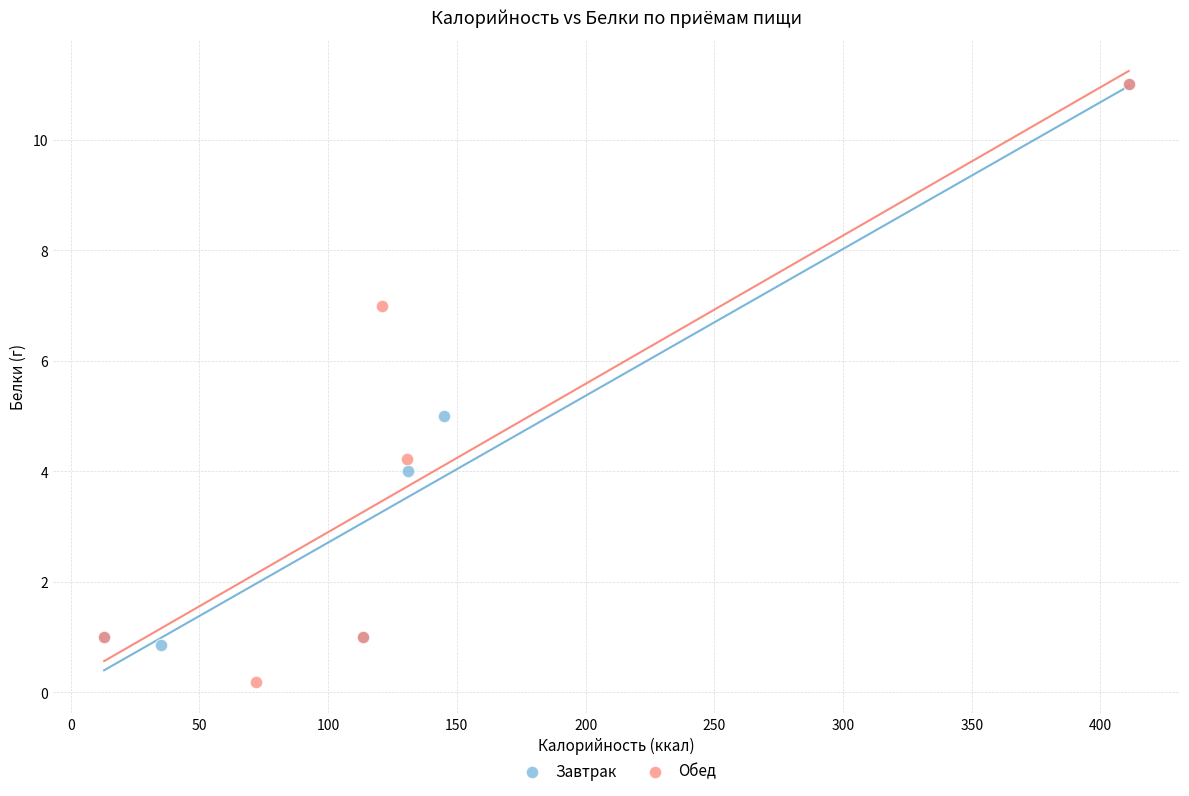

Which series has the widest spread of Y values?

Обед